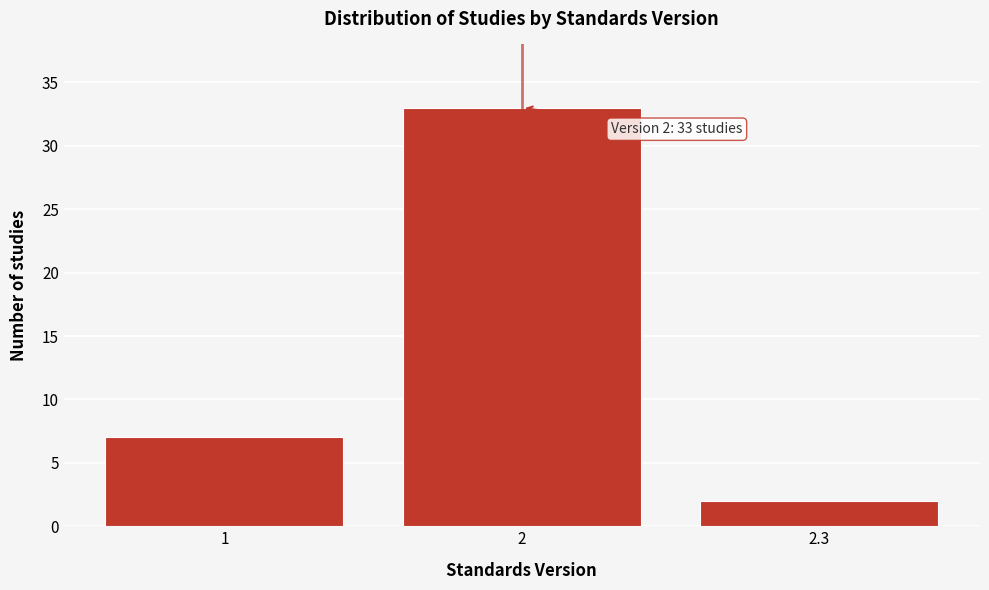

Reading right to left, list all the values displayed in this chart.

2.3=2	2=33	1=7